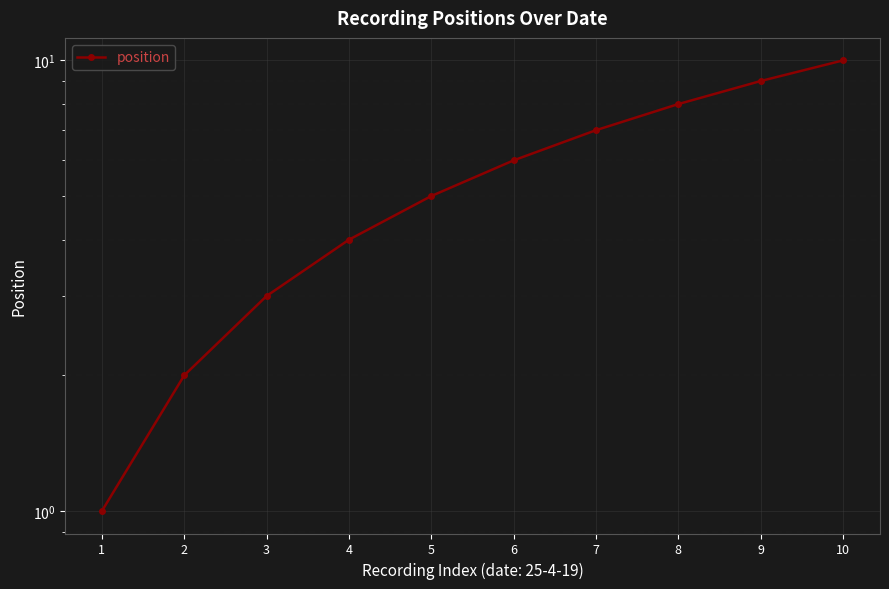

List the labels in order of value, largest first.

10, 9, 8, 7, 6, 5, 4, 3, 2, 1